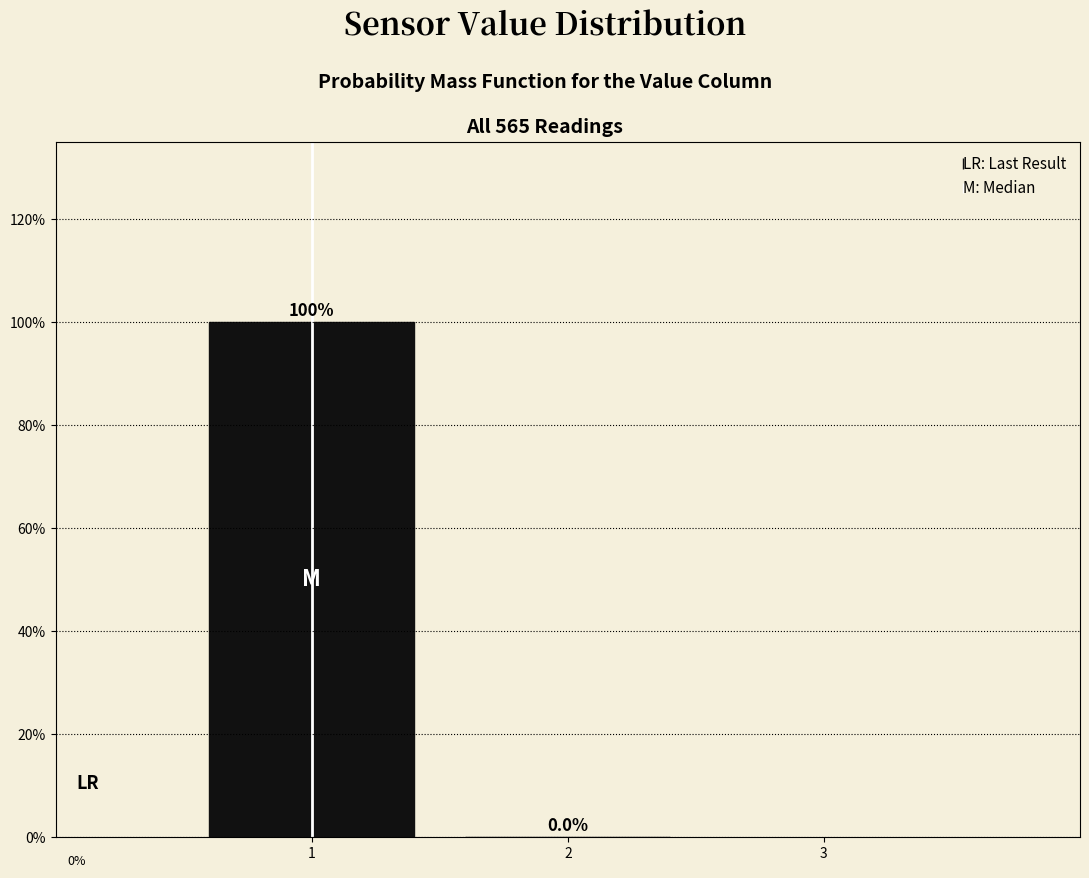

How tall is the bar that spans 0.5 to 1.5 on the x-axis?

100.0